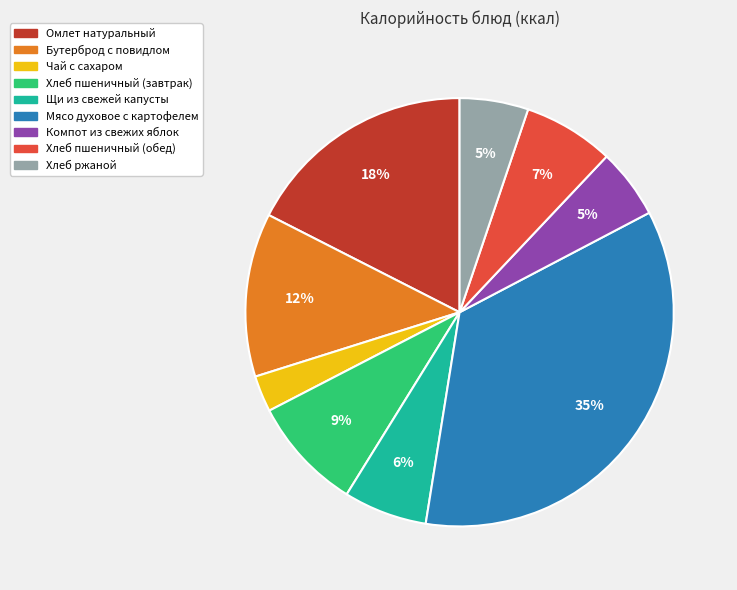

Count the number of slices in the pie.

9